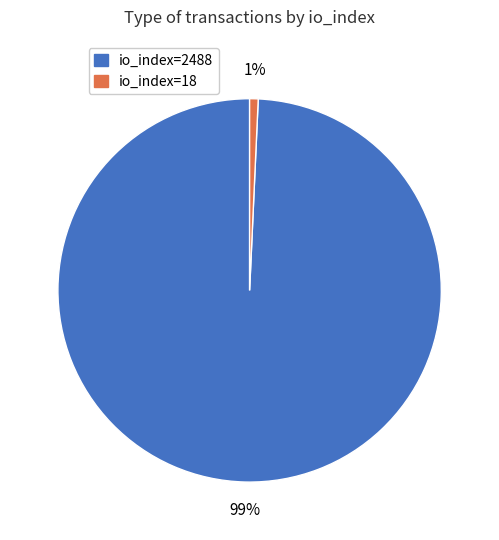

Which slice is the smallest?

io_index=18